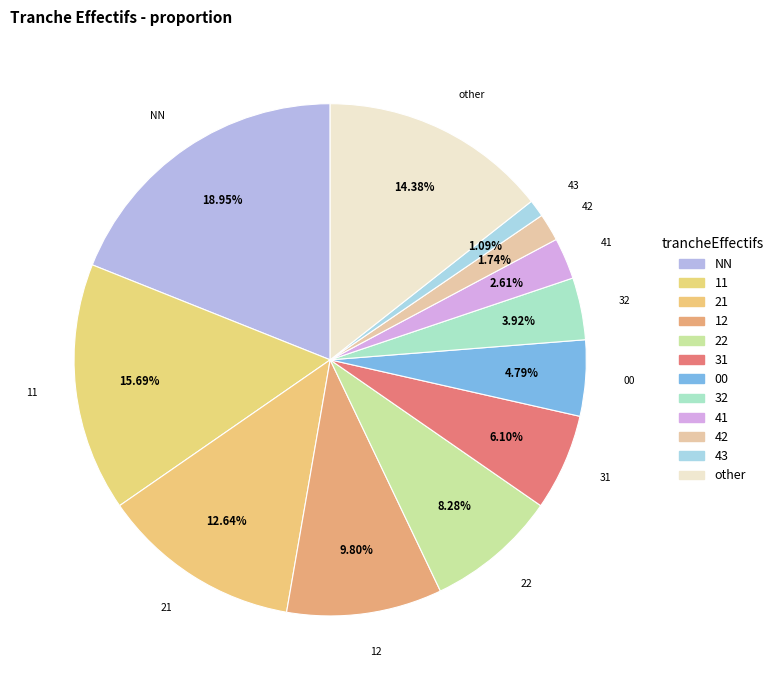

How many segments does this pie chart have?

12